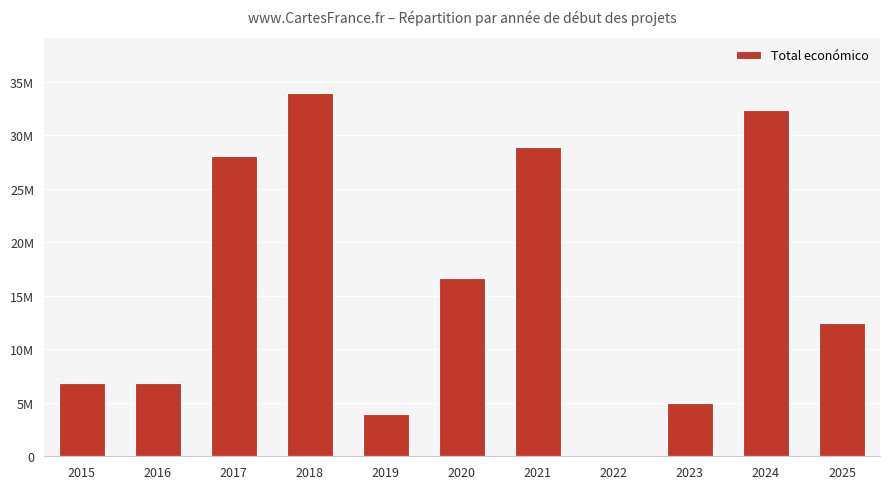

Are the bars horizontal?

No